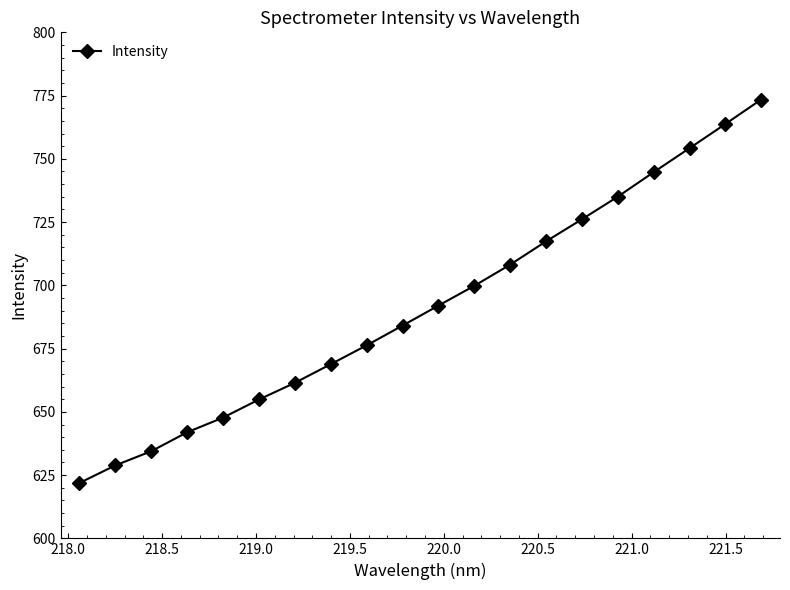

What is the value of the 7th point from the left?

661.5